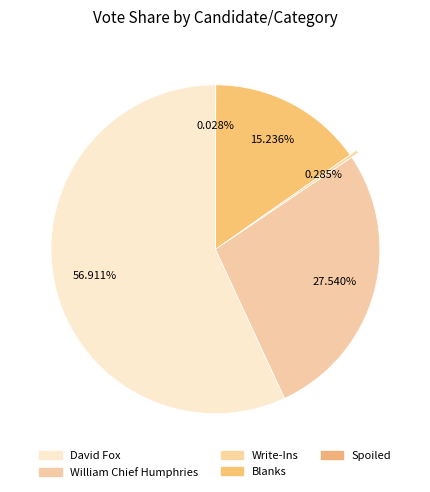

What portion of the pie excludes David Fox?

43.1%